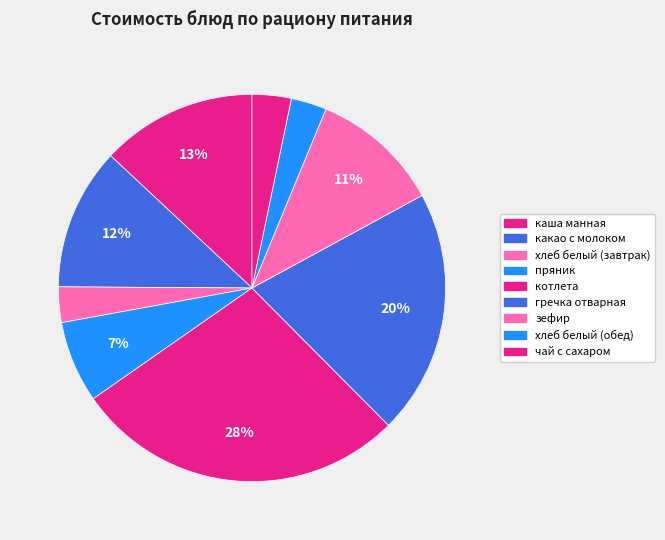

How many segments does this pie chart have?

9